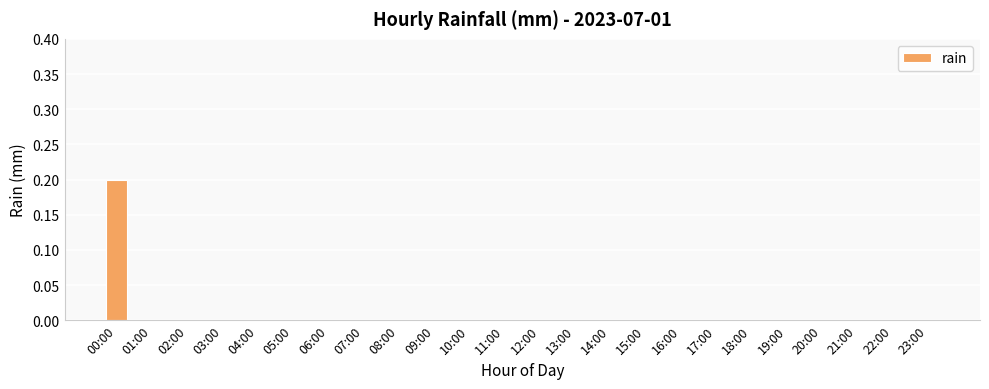

Reading left to right, what are all the values shown in this chart?

0.2	0.0	0.0	0.0	0.0	0.0	0.0	0.0	0.0	0.0	0.0	0.0	0.0	0.0	0.0	0.0	0.0	0.0	0.0	0.0	0.0	0.0	0.0	0.0